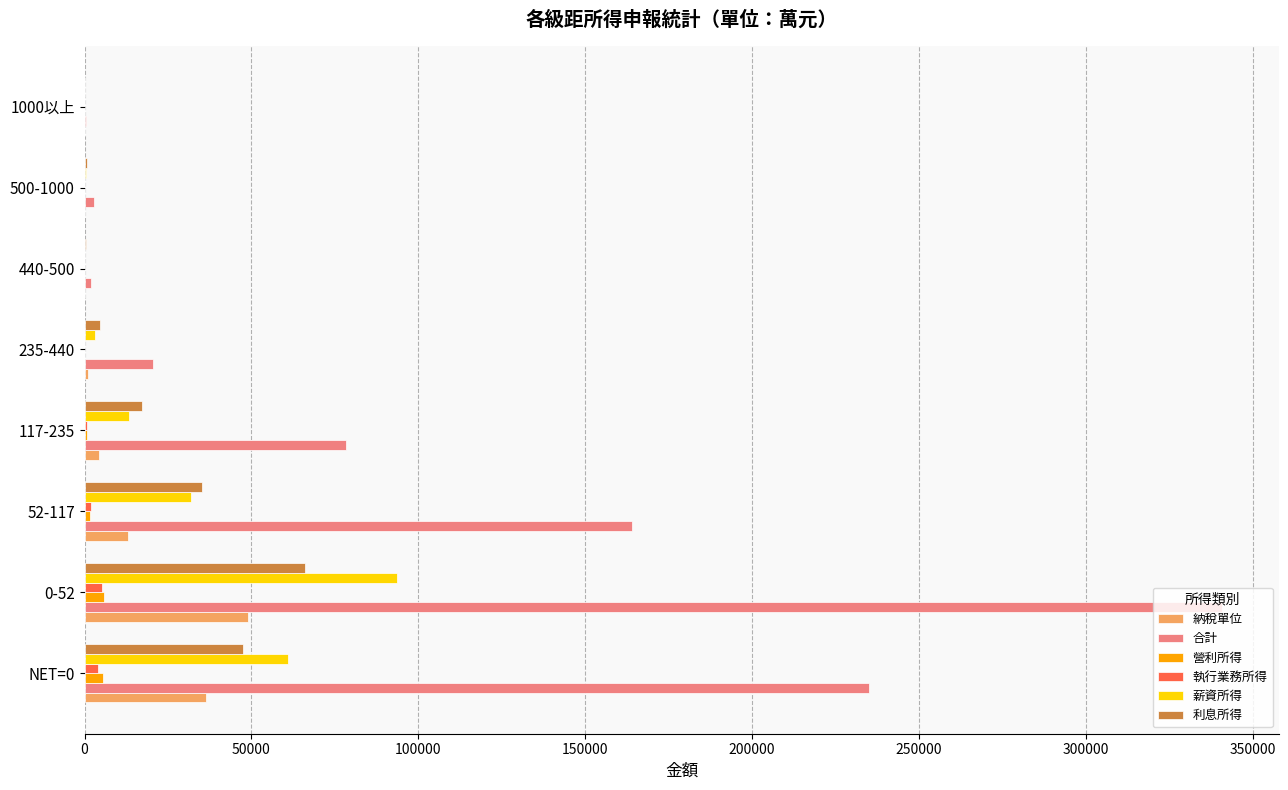

What is the sum of all 納稅單位 values?

103743